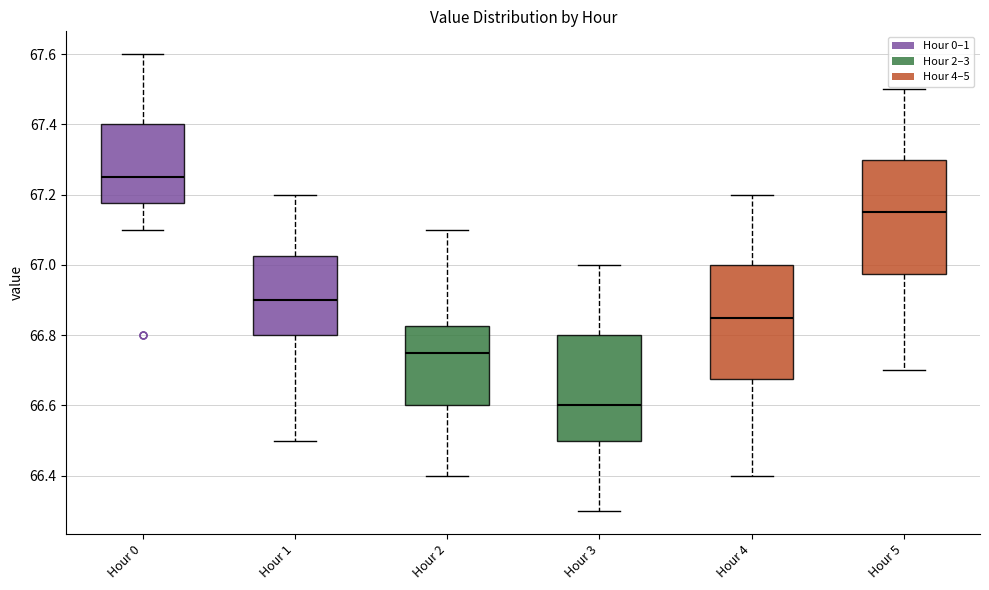

Reading left to right, transcribe this box plot: for each box, give where its median line is, the range the box spans, and where its two whiskers end, as read against the y-axis. The values are not printed on the chart, so give them approximately, as read against the axis.

Hour 0: median 67.26, box 67.18 to 67.40, whiskers 67.10 to 67.60
Hour 1: median 66.90, box 66.80 to 67.02, whiskers 66.50 to 67.20
Hour 2: median 66.76, box 66.60 to 66.82, whiskers 66.40 to 67.10
Hour 3: median 66.60, box 66.50 to 66.80, whiskers 66.30 to 67.00
Hour 4: median 66.86, box 66.68 to 67.00, whiskers 66.40 to 67.20
Hour 5: median 67.16, box 66.98 to 67.30, whiskers 66.70 to 67.50